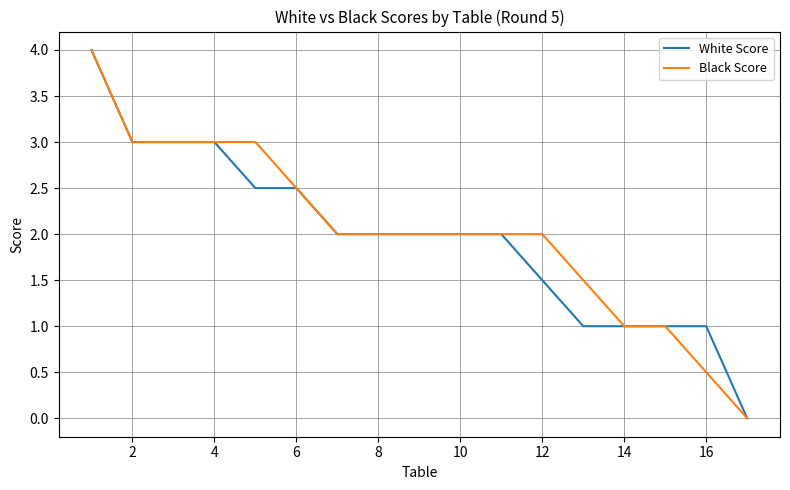

What is the highest value of the White Score series?

4.0